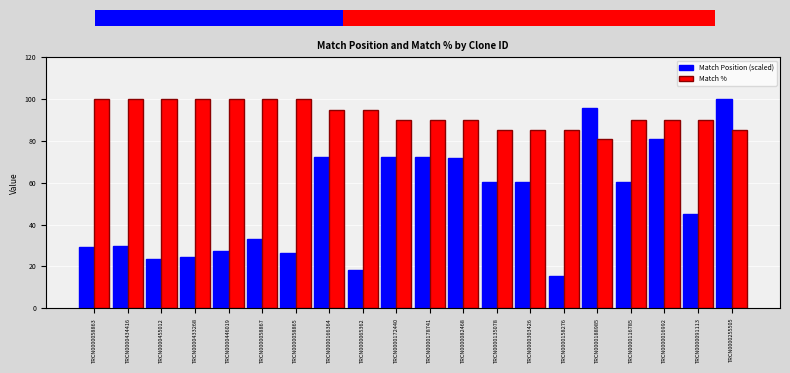

Which has a higher value, TRCN0000178741 or TRCN0000433268?

TRCN0000178741